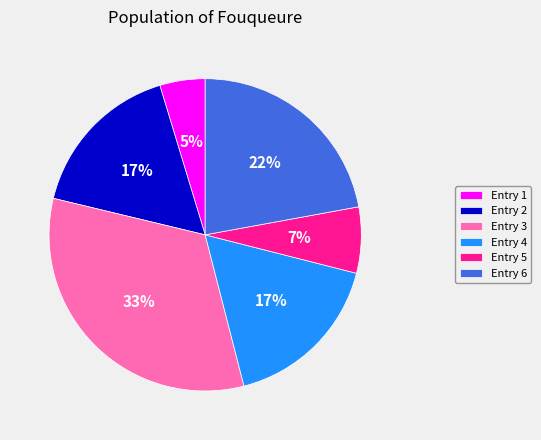

How many slices are in this pie chart?

6